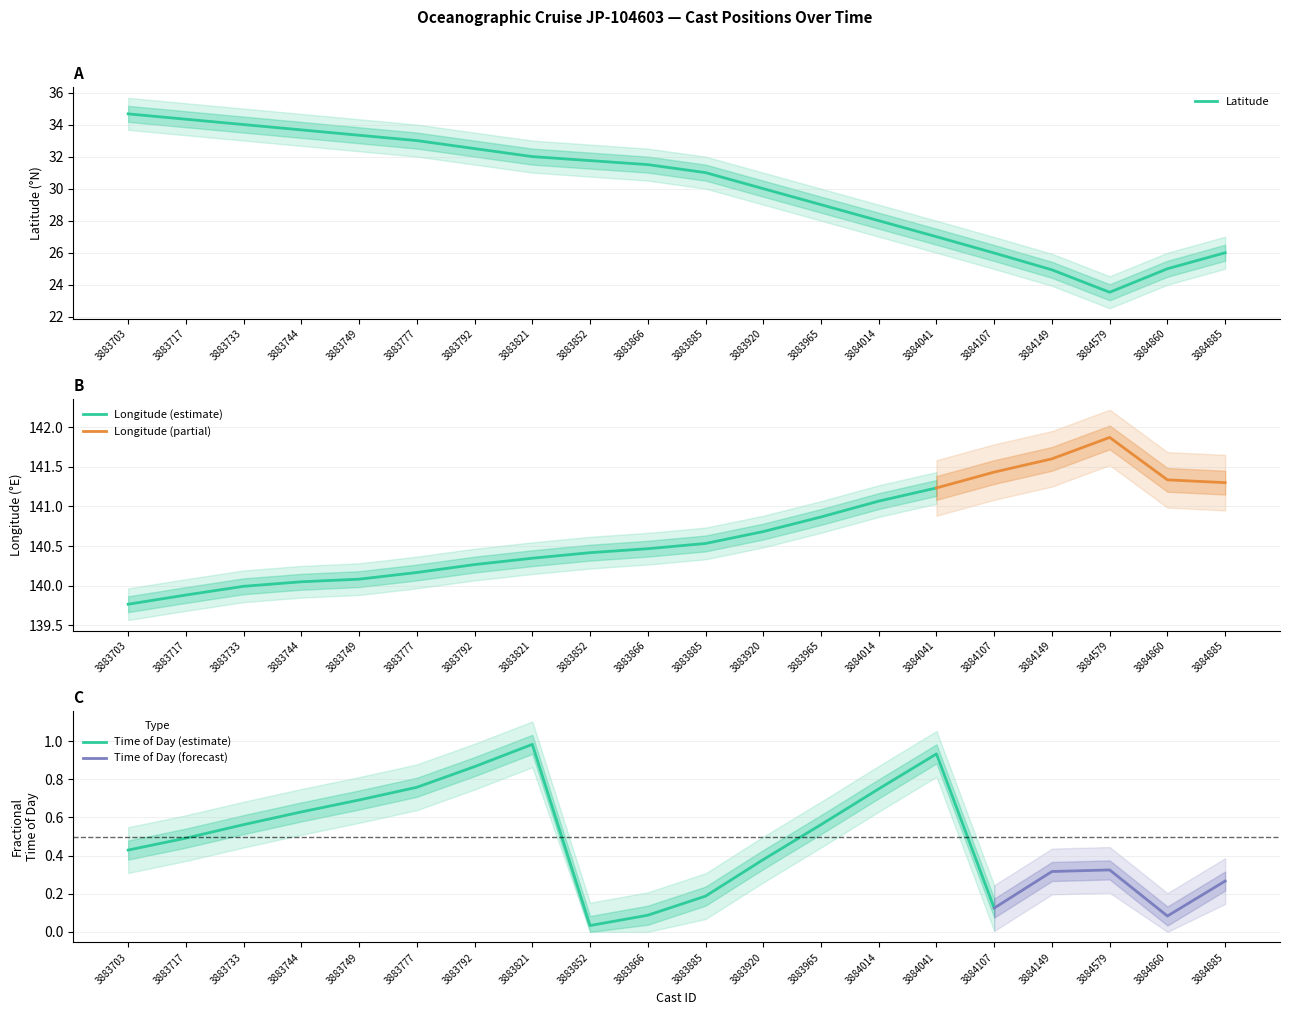

Is it true that Latitude equals 42.3 at 3883821?

False